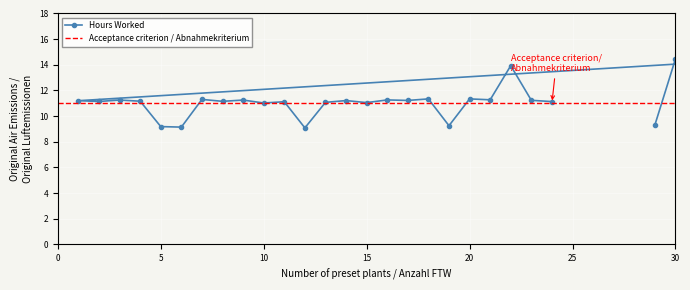

Is it true that the value at 5 is 9.2?

True